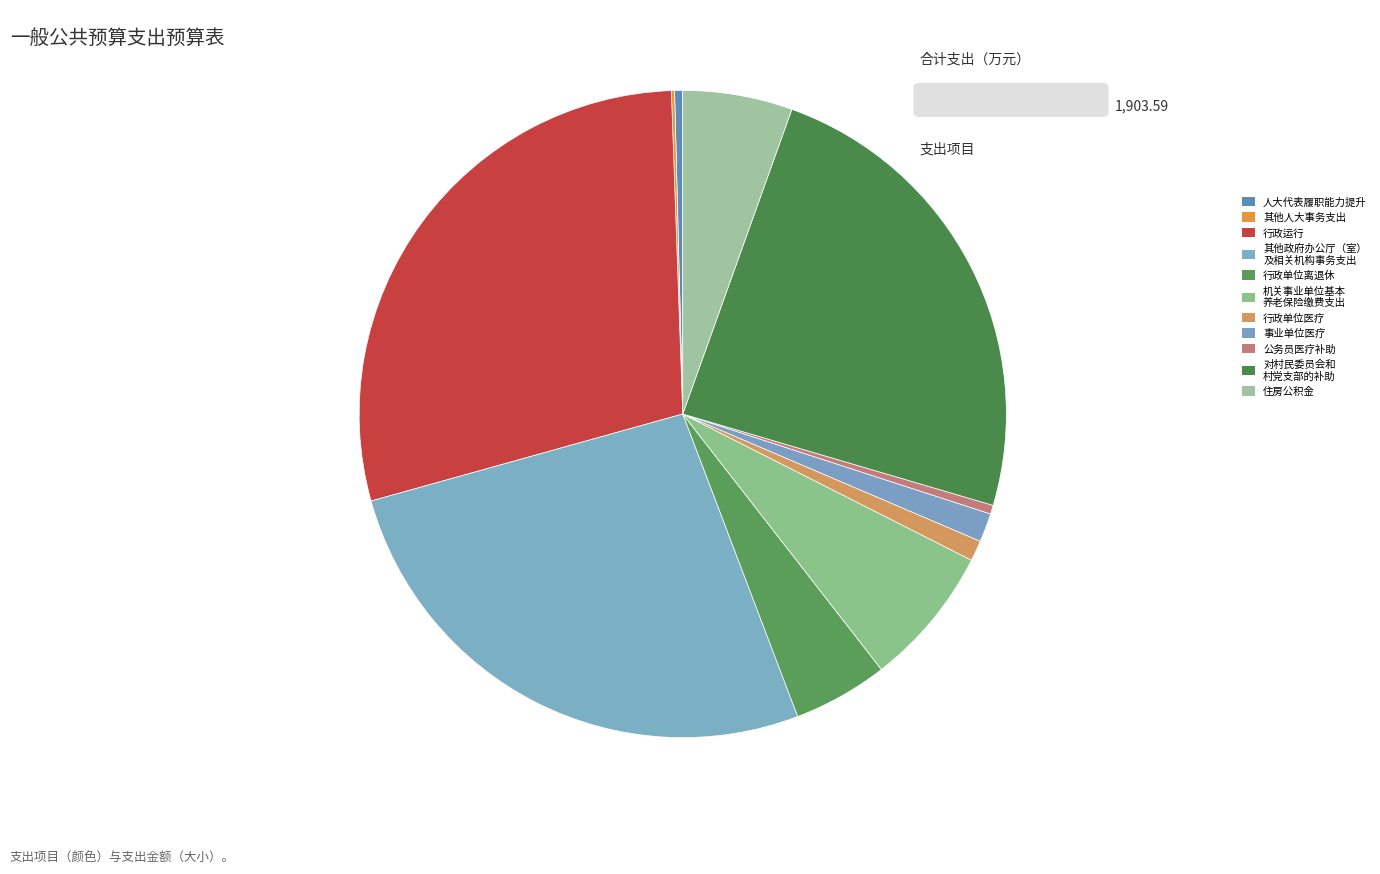

To the nearest percent, what percentage of the pie is 行政单位医疗?

1%